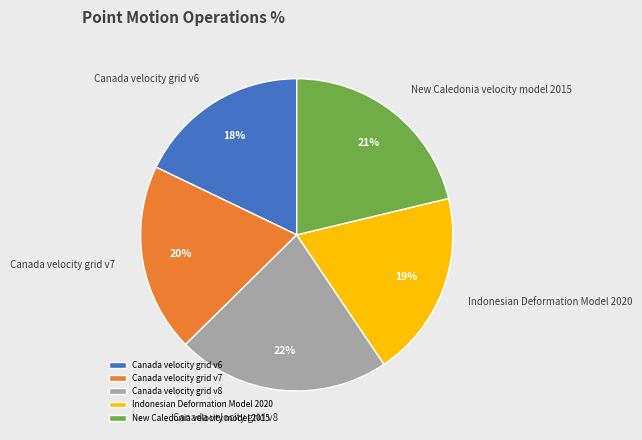

Does Canada velocity grid v6 account for over 50% of the chart?

No